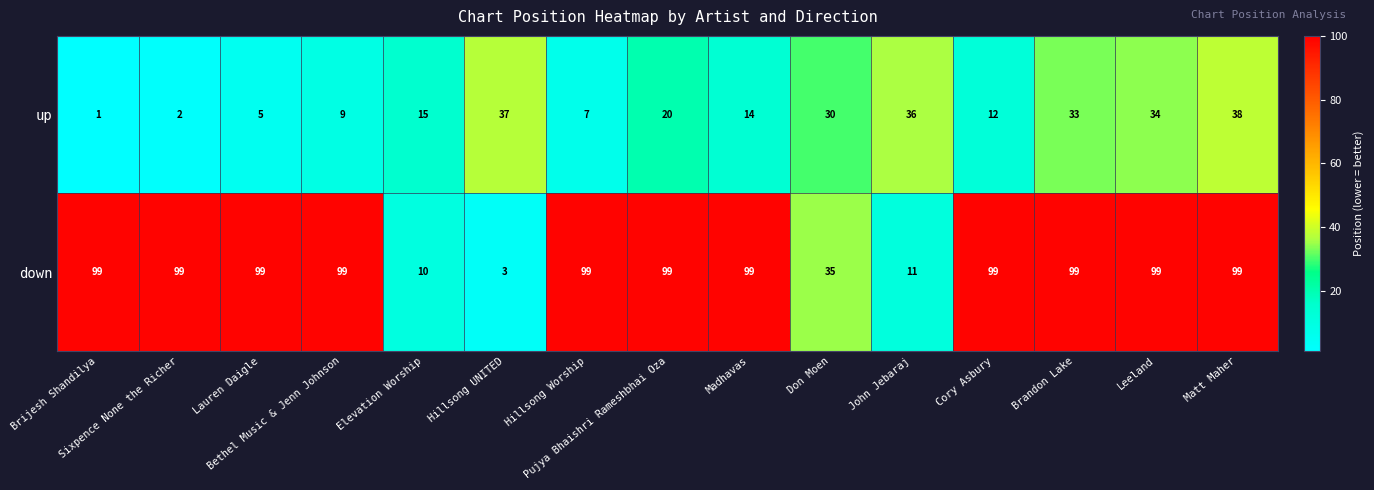

At how many categories does at least one series exceed 19?

14